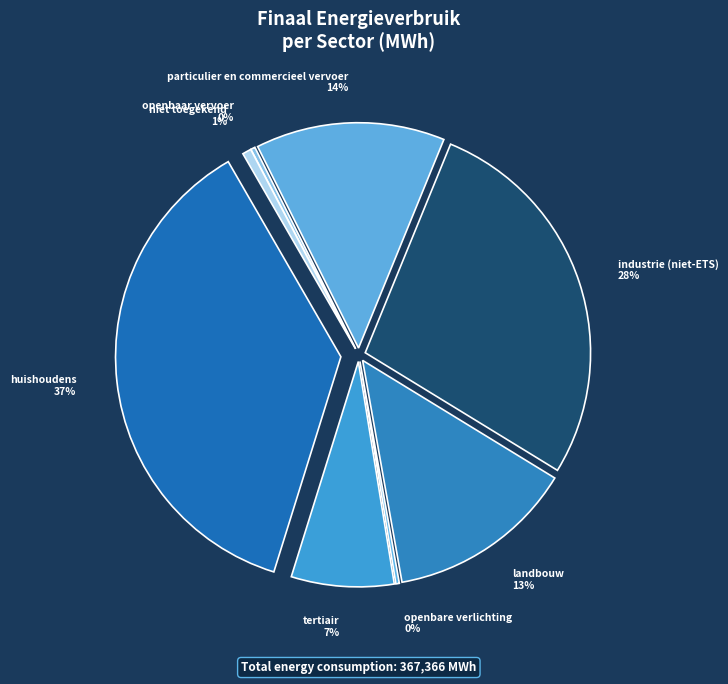

The industrie (niet-ETS) slice represents 28% of the pie. True or false?

True